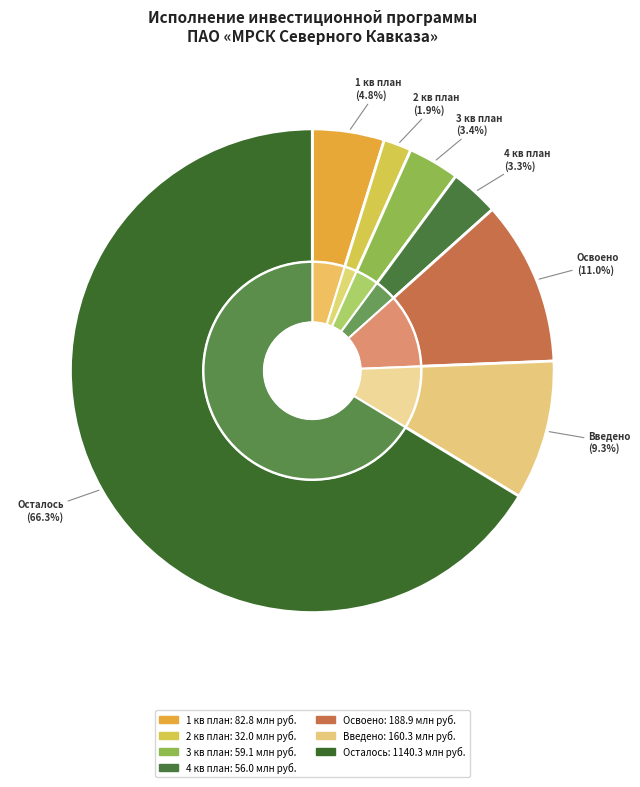

To the nearest percent, what is the average slice percentage?

14%